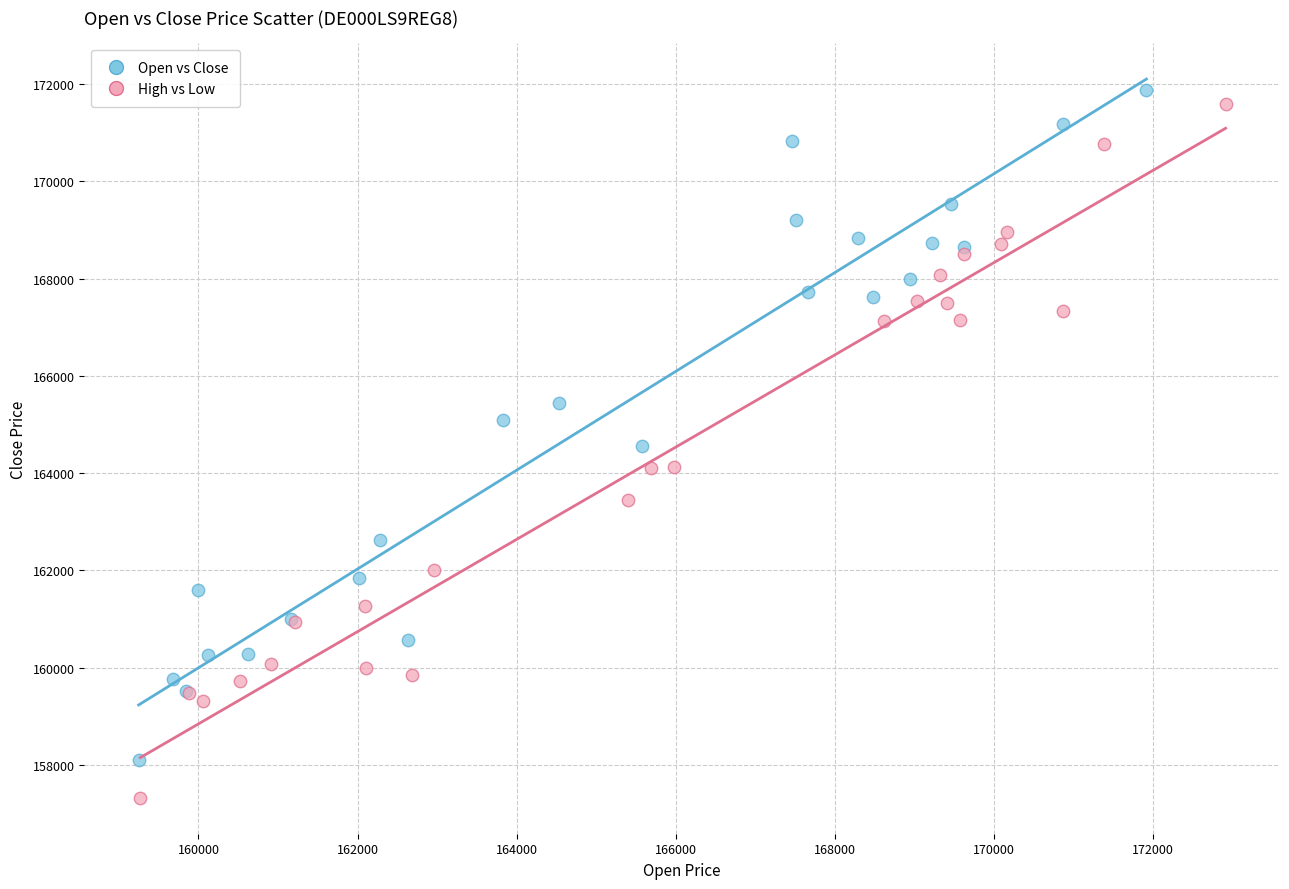

Which series contains the lowest Y value?

High vs Low